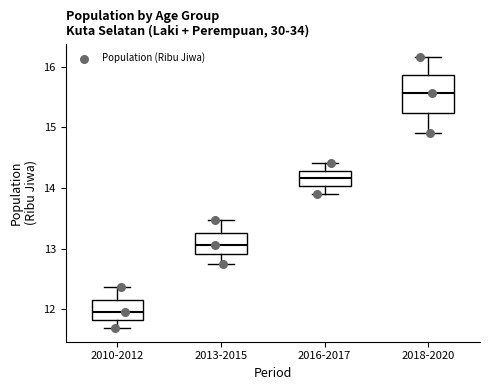

Reading left to right, read every box against the y-axis: the position of its median line, the range the box covers, and the ends of its whiskers. The values are not printed on the chart, so give them approximately, as read against the axis.

2010-2012: median 12.0, box 11.8 to 12.2, whiskers 11.7 to 12.4
2013-2015: median 13.1, box 12.9 to 13.3, whiskers 12.8 to 13.5
2016-2017: median 14.2, box 14.0 to 14.3, whiskers 13.9 to 14.4
2018-2020: median 15.6, box 15.2 to 15.9, whiskers 14.9 to 16.2